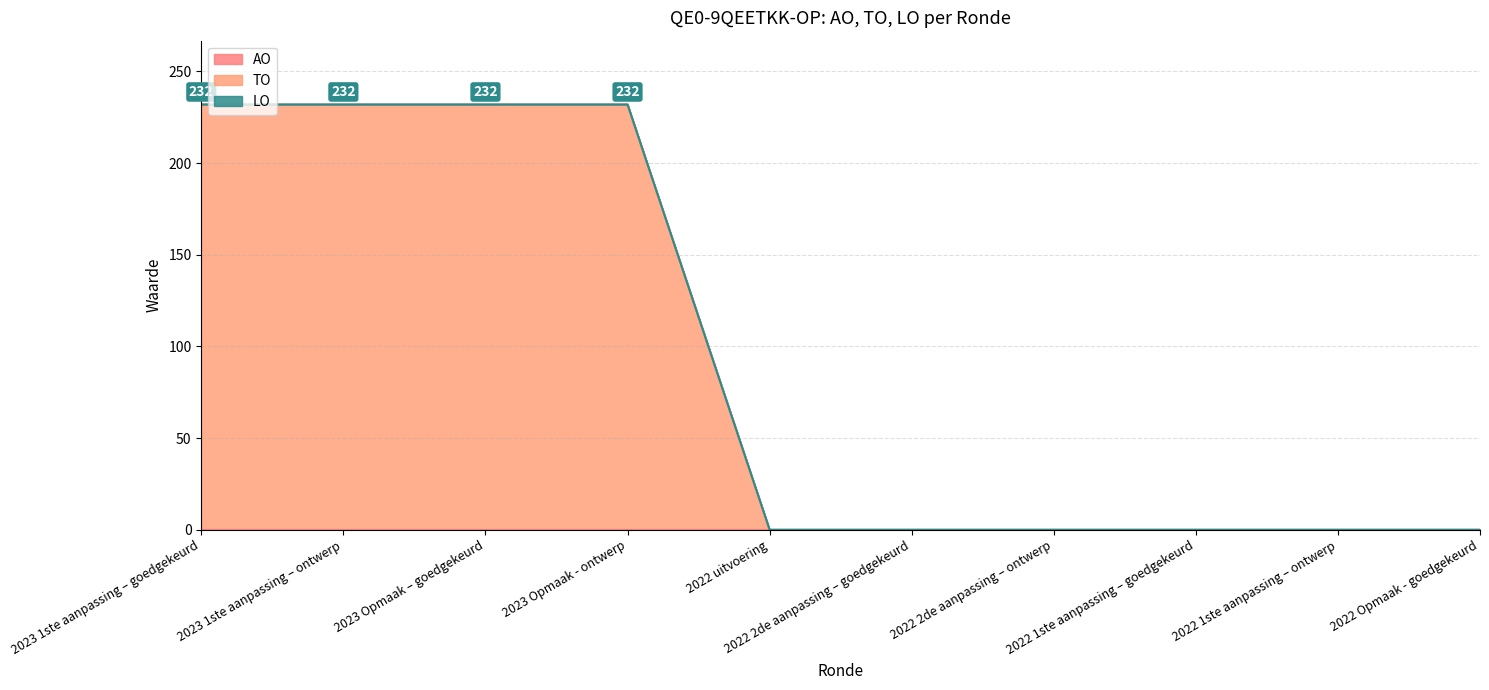

True or false: TO has more than 2 points higher than both neighbors.

False